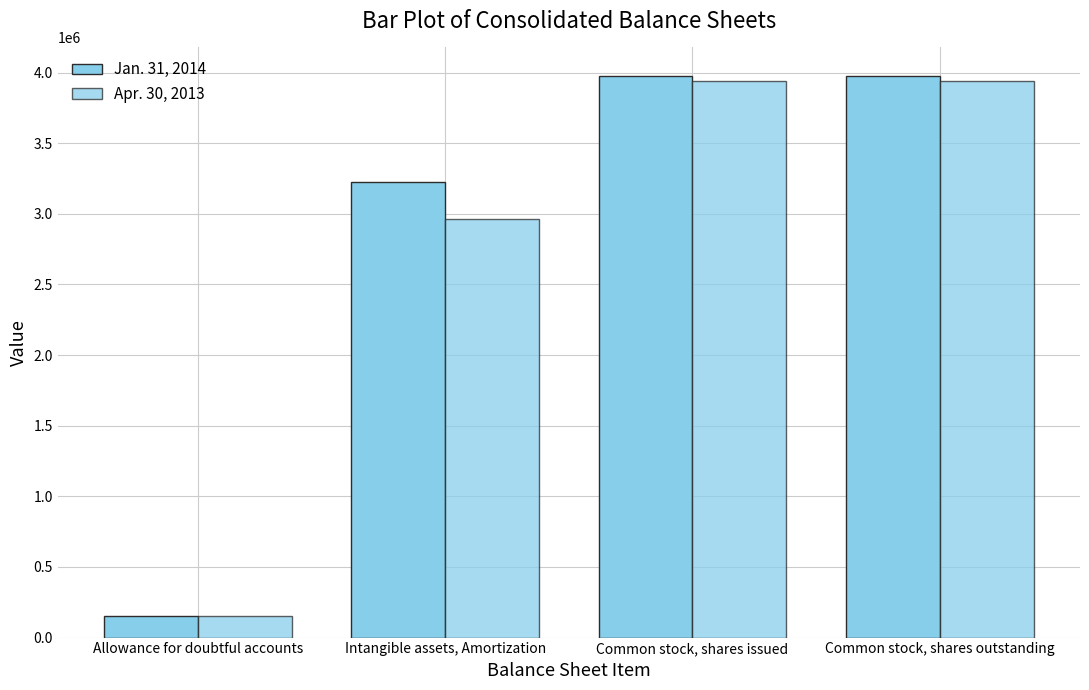

Reading right to left, what are all the values shown in this chart?

Jan. 31, 2014: 3979332	3979332	3222768	150000
Apr. 30, 2013: 3940402	3940402	2962566	150000